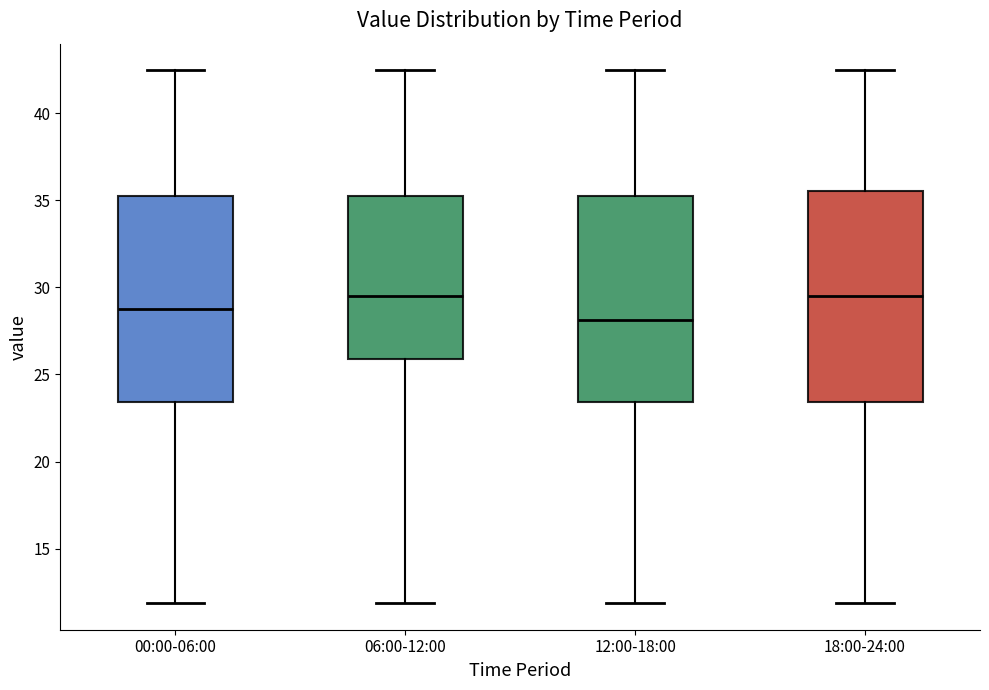

Where is the lower edge of the box for 18:00-24:00 on the y-axis? The values are not printed on the chart, so give them approximately, as read against the axis.

23.5